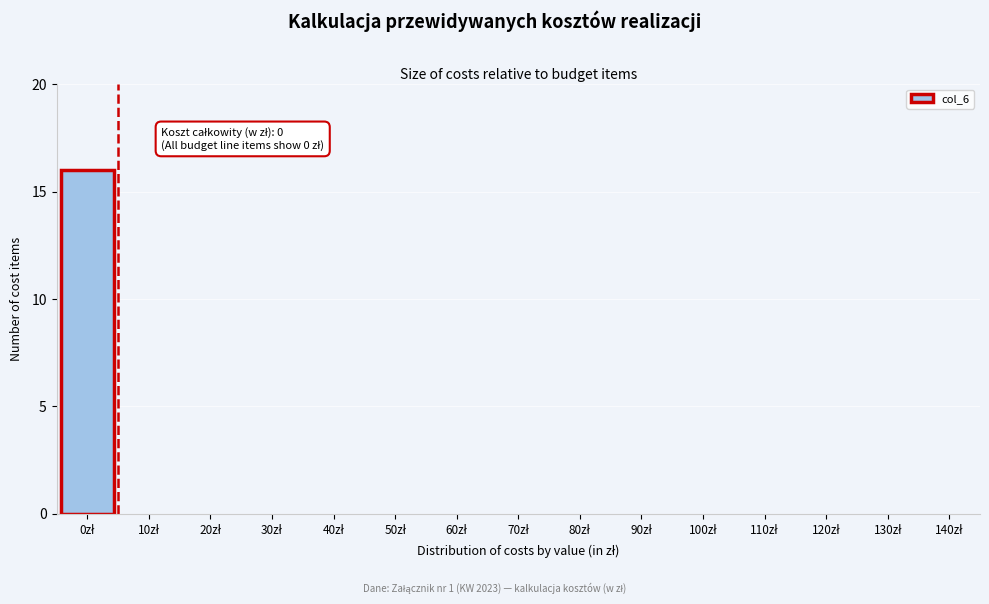

What is the sum of all values?

16